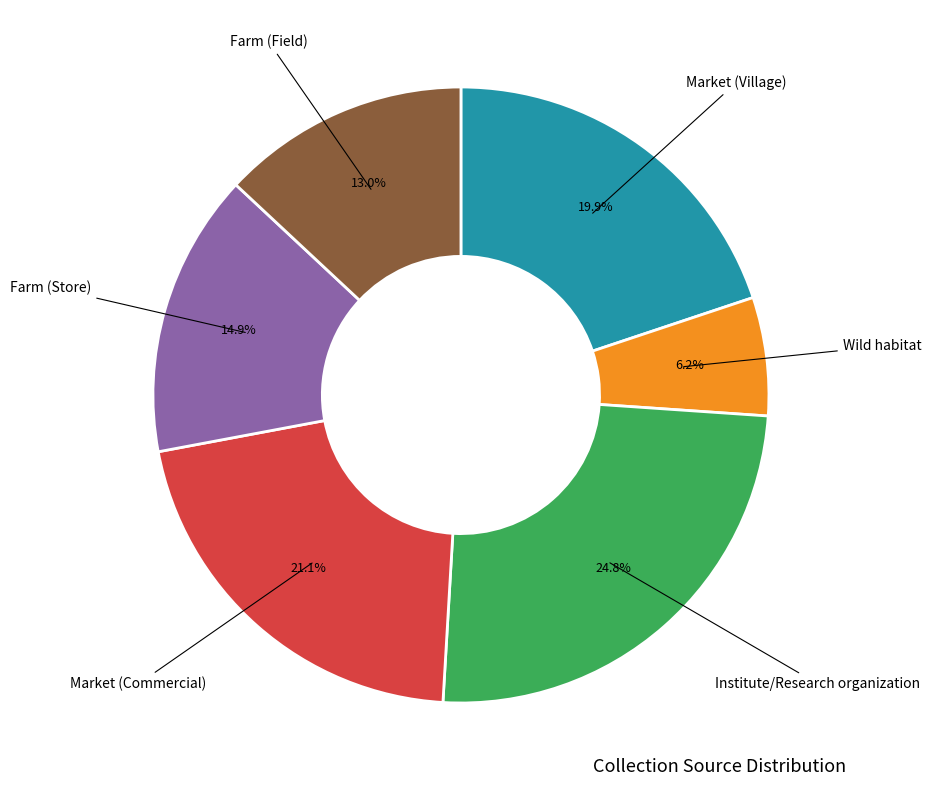

Is there a majority slice in this chart?

No